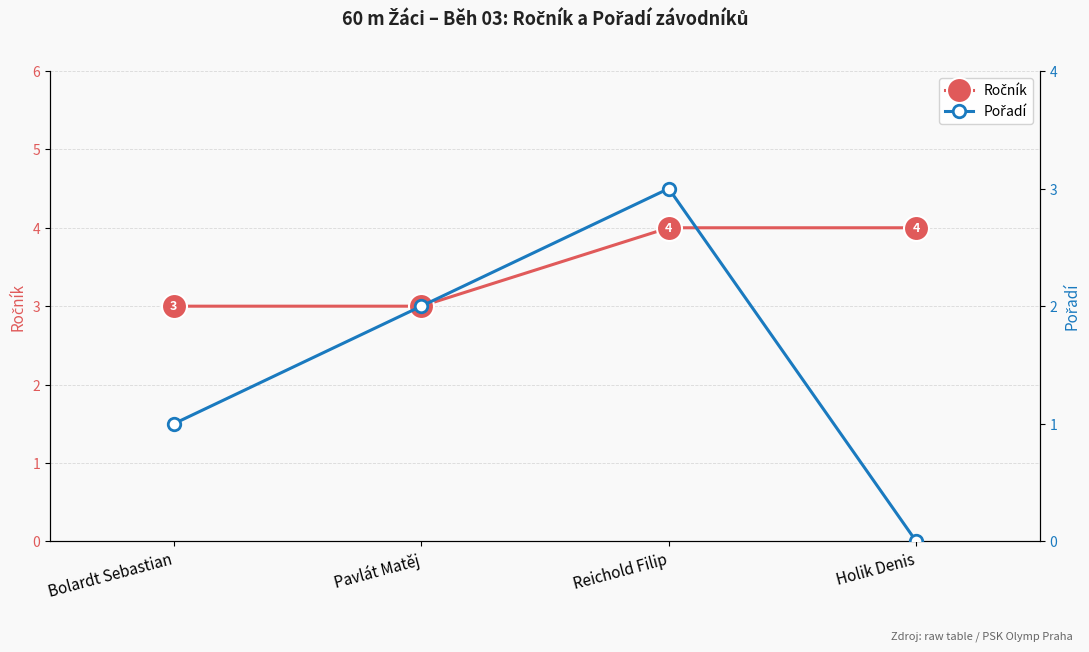

At which category does the chart reach its peak across all series?

Reichold Filip